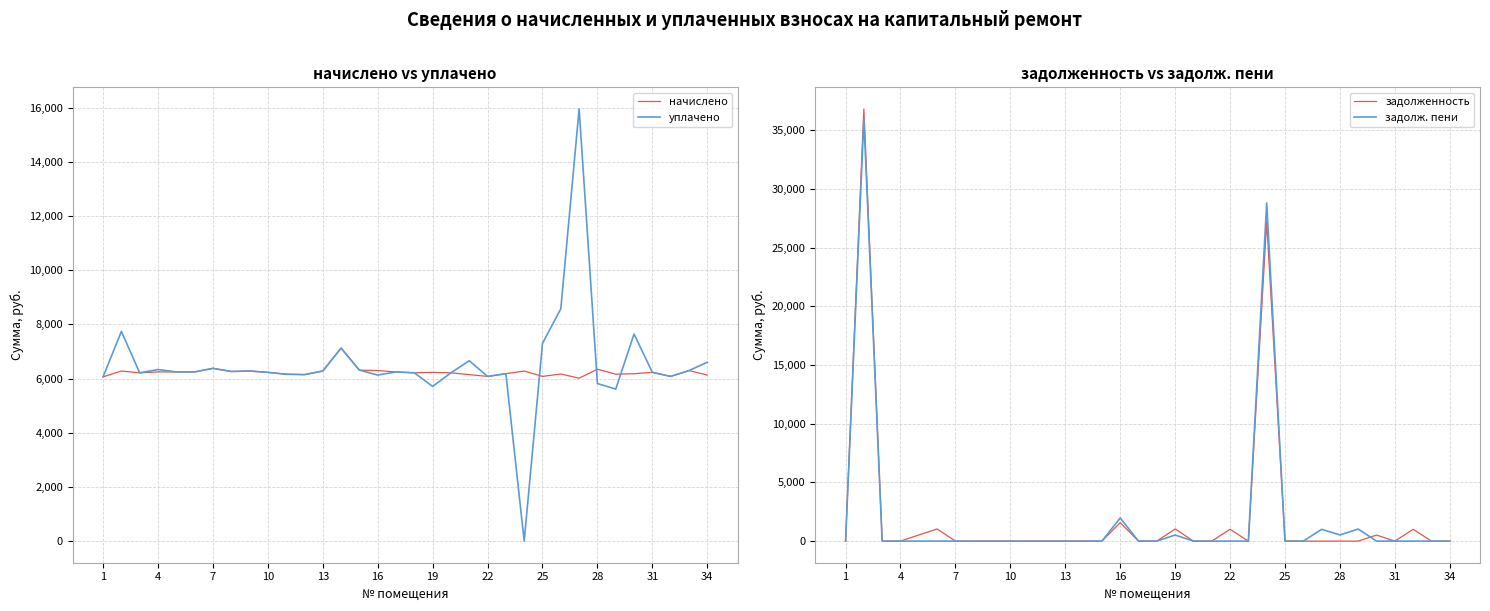

Reading left to right, what are all the values shown in this chart?

начислено: 6061.0	6276.2	6210.0	6243.1	6243.1	6243.1	6375.6	6259.7	6276.2	6226.6	6160.3	6143.8	6276.2	7120.8	6309.4	6292.8	6243.1	6210.0	6226.6	6210.0	6143.8	6077.5	6176.9	6276.2	6077.5	6166.8	6011.5	6342.5	6160.3	6176.9	6226.6	6077.5	6292.8	6127.2
уплачено: 6061.0	7737.8	6210.0	6329.8	6243.1	6243.1	6375.6	6259.7	6276.2	6226.6	6156.5	6143.8	6276.2	7120.8	6309.4	6127.0	6243.1	6210.0	5707.7	6210.0	6655.7	6077.5	6176.9	0.0	7297.1	8573.2	15947.0	5813.9	5609.8	7641.2	6226.6	6077.5	6292.8	6600.8
задолженность: 0.0	36807.9	0.0	0.0	520.3	1035.9	0.0	0.0	0.0	0.0	0.0	0.0	0.0	0.0	0.0	1573.2	0.0	0.0	1037.8	0.0	0.0	1008.4	0.0	27229.4	0.0	0.0	0.0	0.0	0.0	514.7	0.0	1008.4	0.0	0.0
задолж. пени: 0.0	35939.2	0.0	0.0	0.0	0.0	0.0	0.0	0.0	0.0	0.0	0.0	0.0	0.0	0.0	1970.4	0.0	0.0	518.9	0.0	0.0	0.0	0.0	28798.4	0.0	0.0	1001.9	528.5	1026.7	0.0	0.0	0.0	0.0	0.0